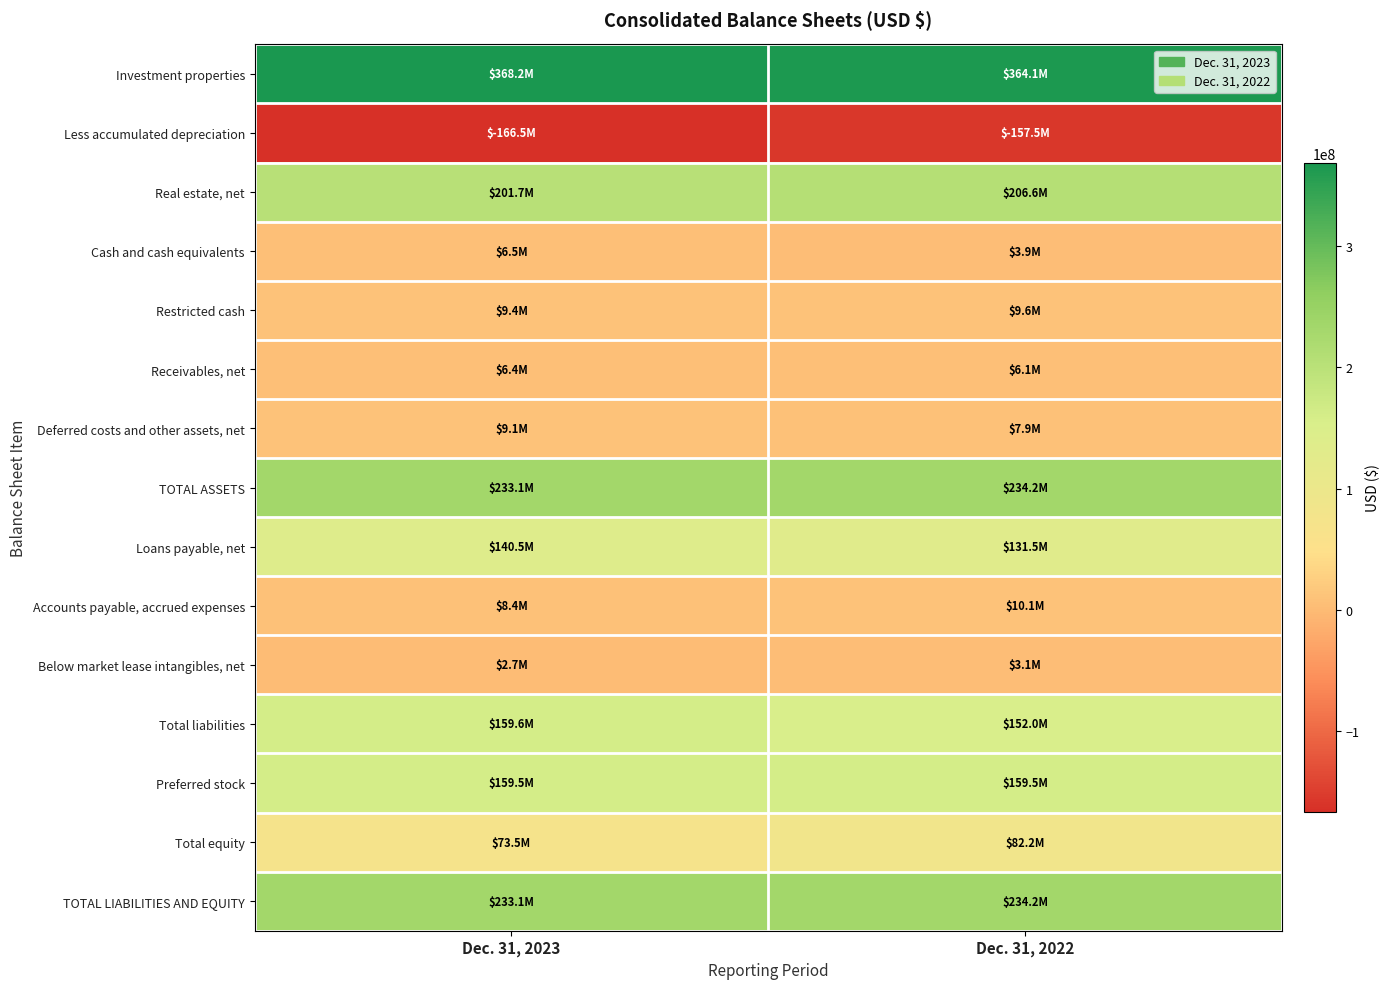

List the series in order of their peak value, highest first.

Investment properties, TOTAL ASSETS, TOTAL LIABILITIES AND EQUITY, Real estate, net, Total liabilities, Preferred stock, Loans payable, net, Total equity, Accounts payable, accrued expenses, Restricted cash, Deferred costs and other assets, net, Cash and cash equivalents, Receivables, net, Below market lease intangibles, net, Less accumulated depreciation